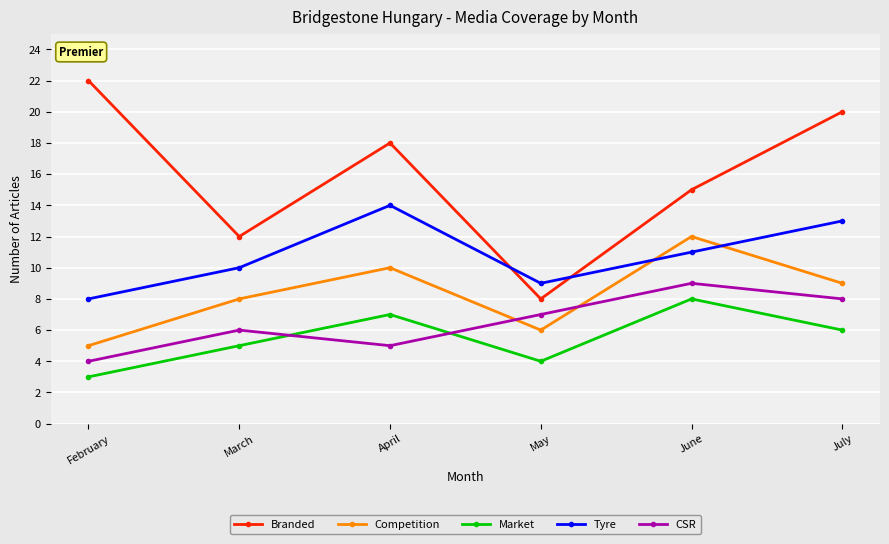

At how many categories does at least one series exceed 16?

3